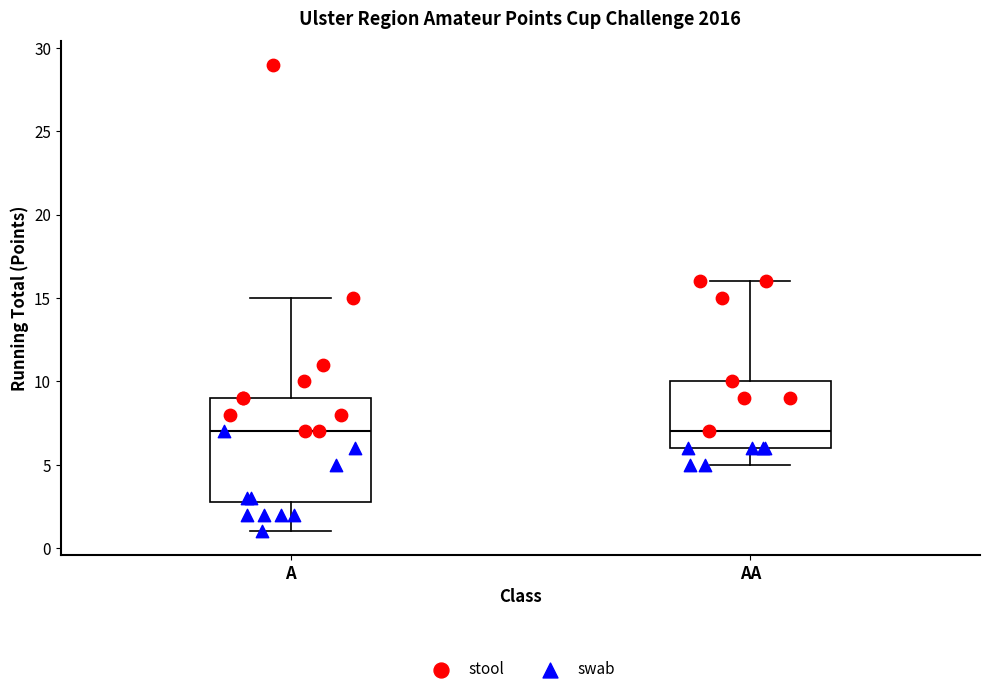

Reading left to right, transcribe this box plot: for each box, give where its median line is, the range the box spans, and where its two whiskers end, as read against the y-axis. The values are not printed on the chart, so give them approximately, as read against the axis.

A: median 7, box 3 to 9, whiskers 1 to 15
AA: median 7, box 6 to 10, whiskers 5 to 16